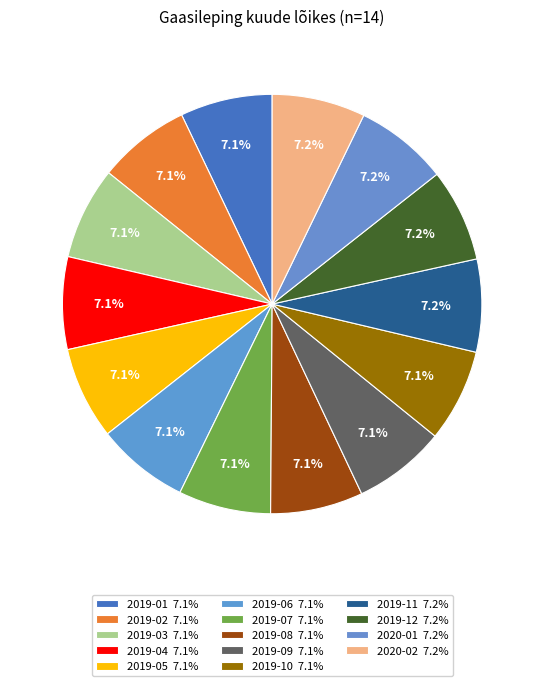

How many segments does this pie chart have?

14